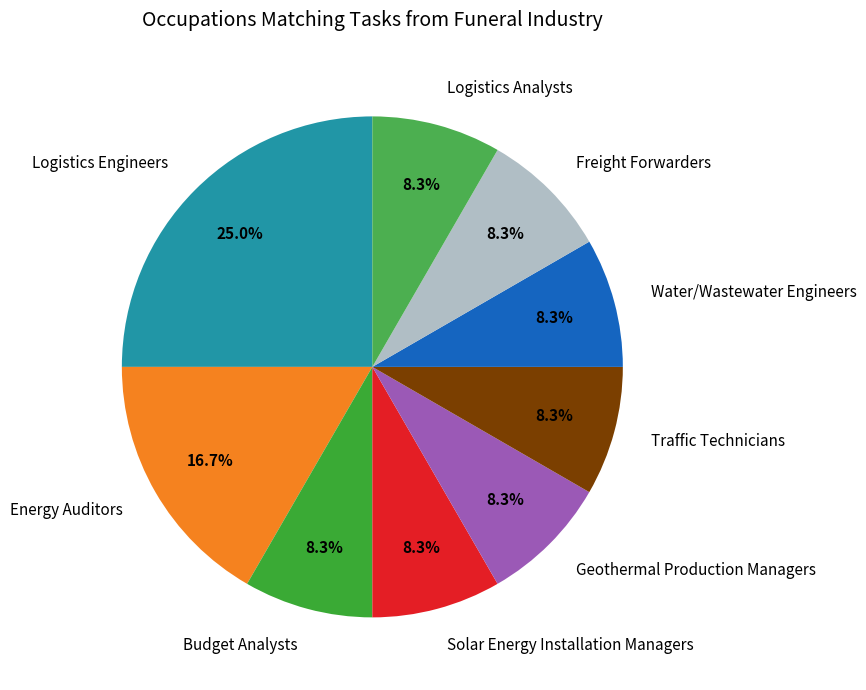

Which slice is the largest?

Logistics Engineers